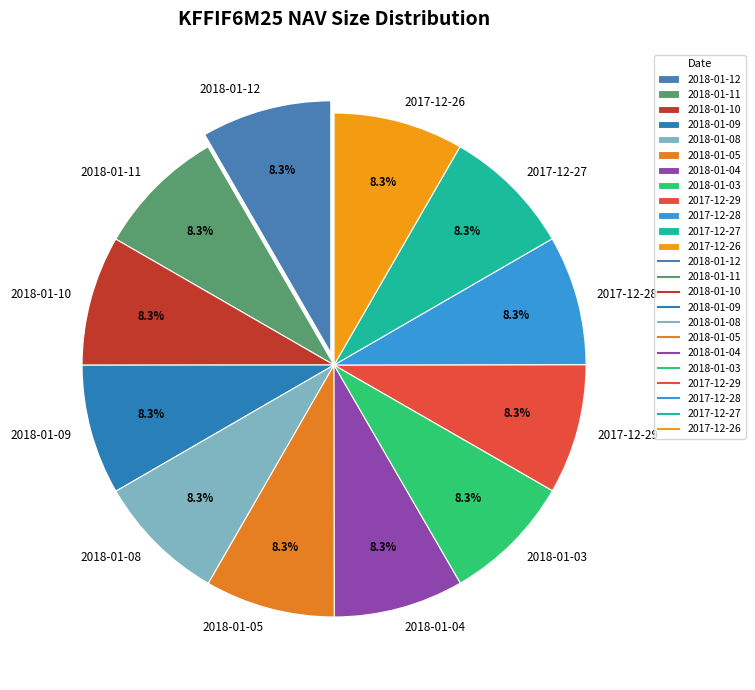

Does 2018-01-04 account for over 50% of the chart?

No